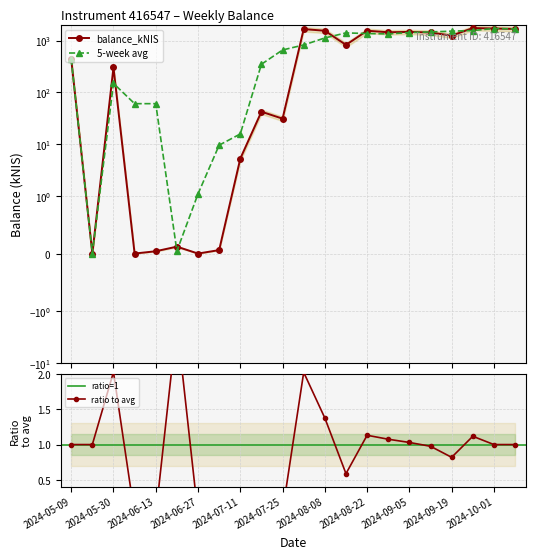

Is this an area chart (filled region under the line)?

No